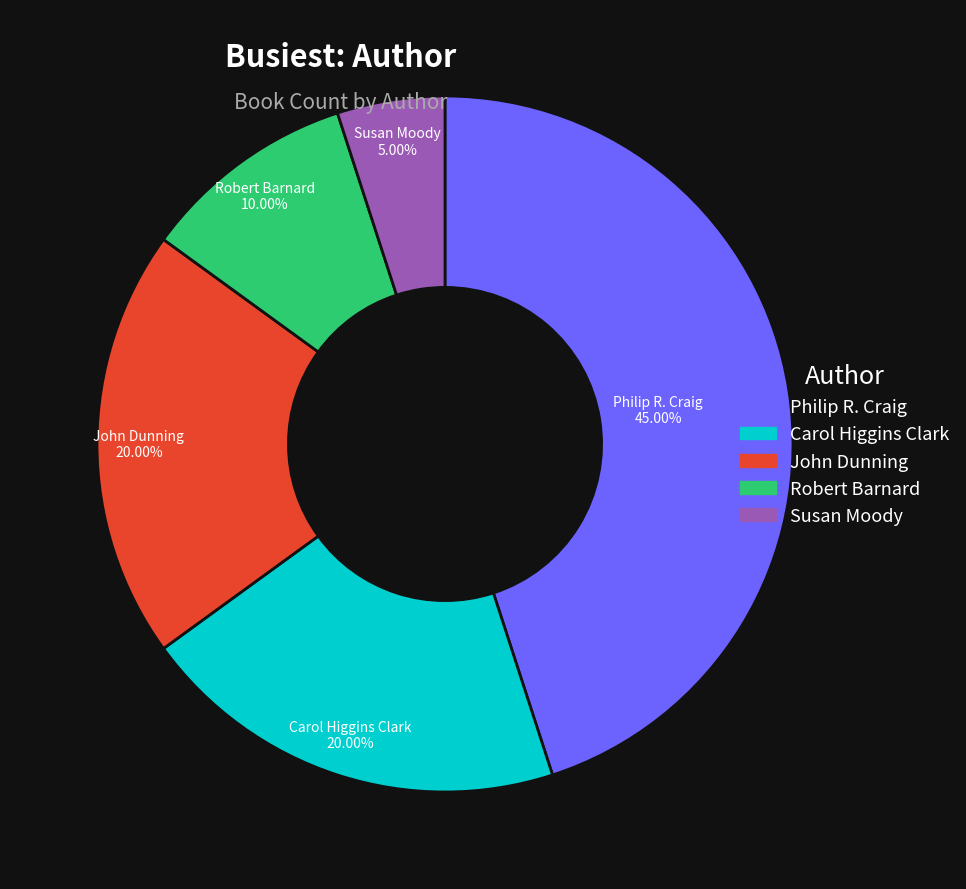

Does any single category account for the majority?

No